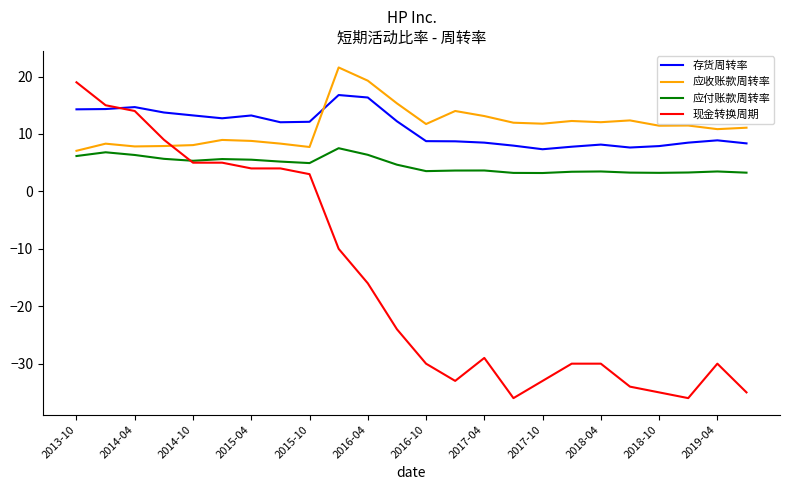

After their last crossing, which series has the higher values: 应收账款周转率 or 存货周转率?

应收账款周转率